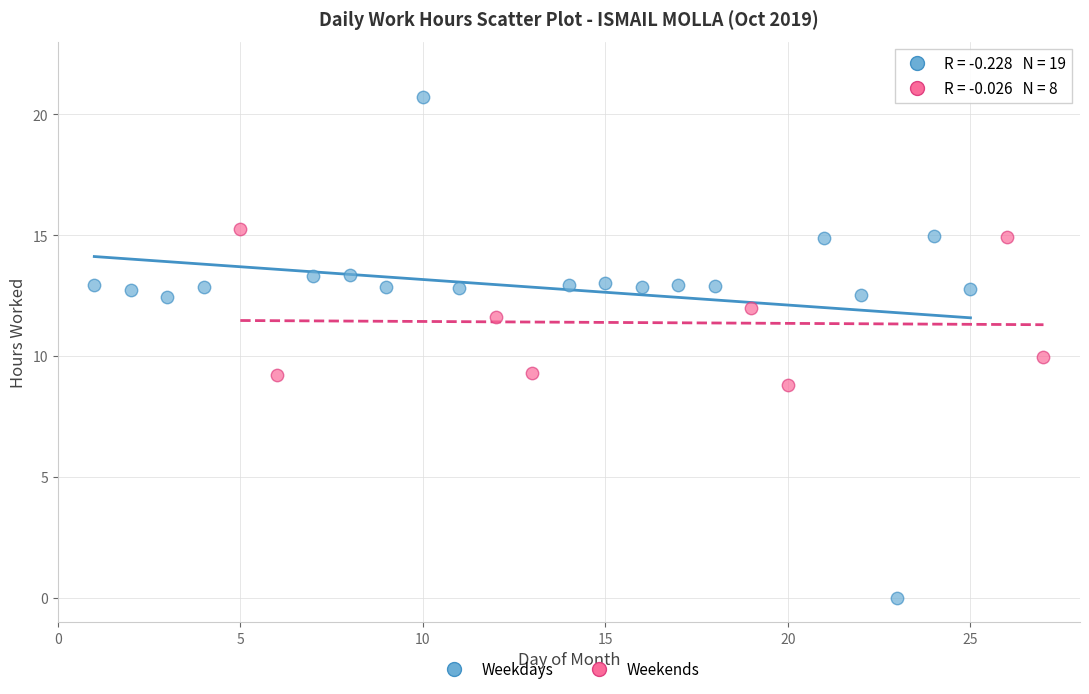

Which series contains the lowest Y value?

Weekdays